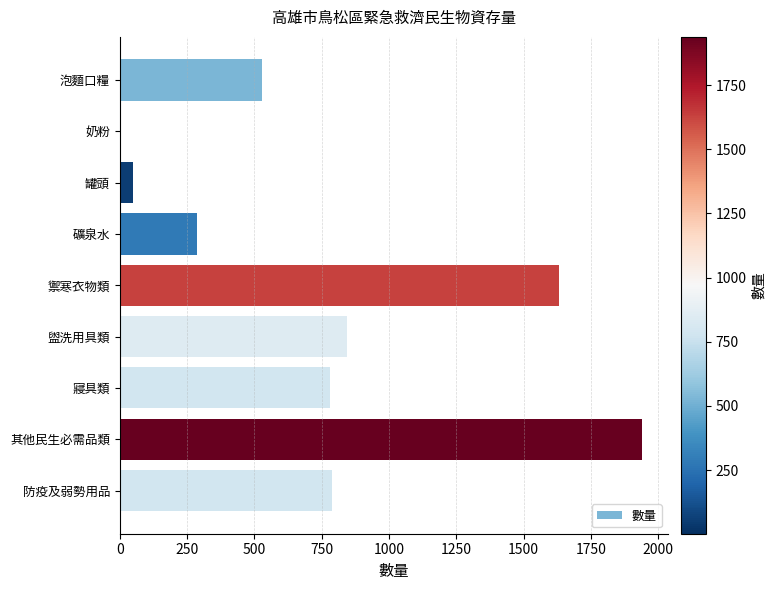

Where is the data nearest to the value 970?

盥洗用具類